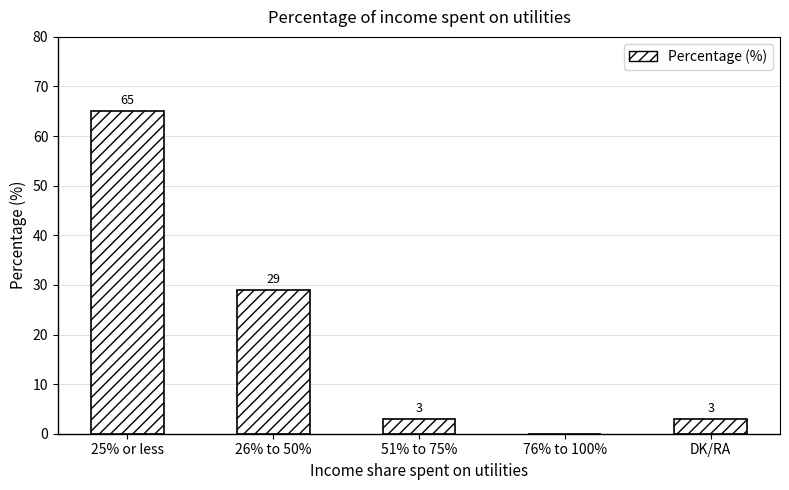

The chart shows a value of 29 at 26% to 50%. True or false?

True